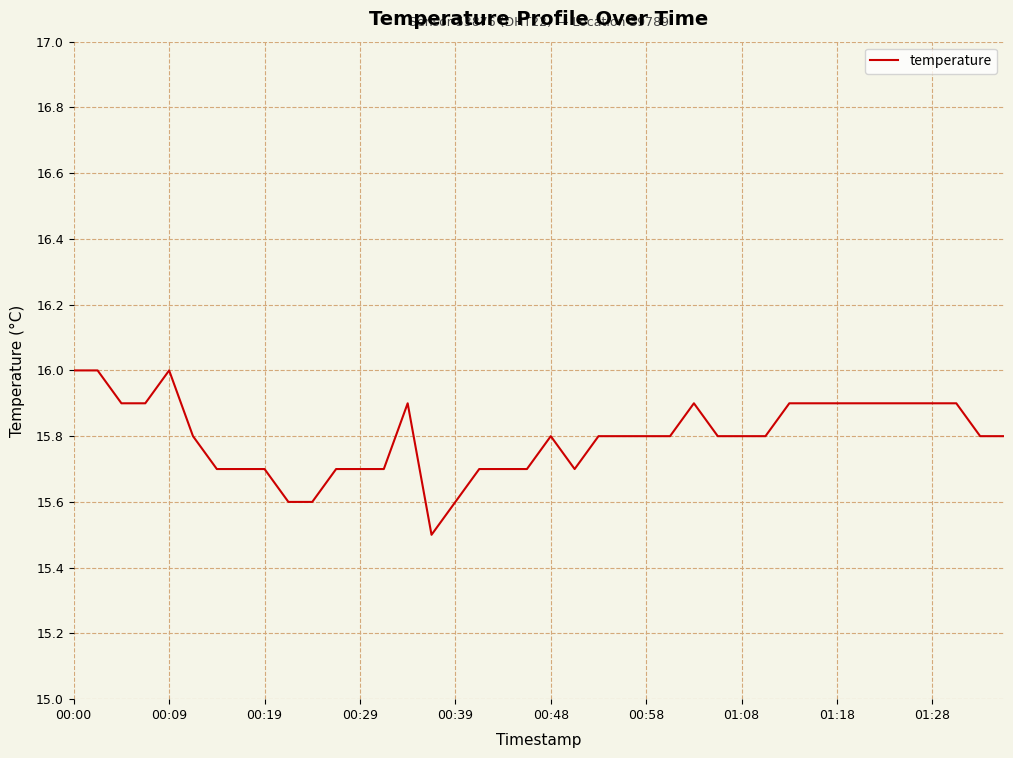

What is the greatest value displayed?

16.0